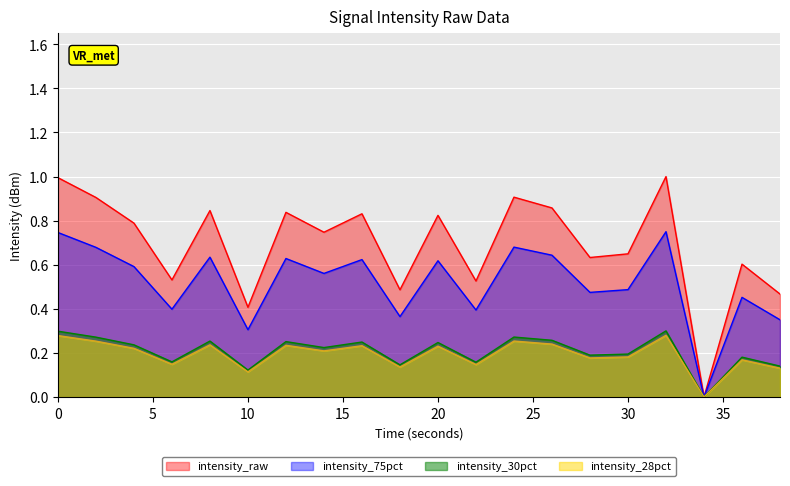

List the labels in order of value, smallest first.

34, 10, 38, 18, 22, 6, 36, 28, 30, 14, 4, 20, 16, 12, 8, 26, 2, 24, 0, 32